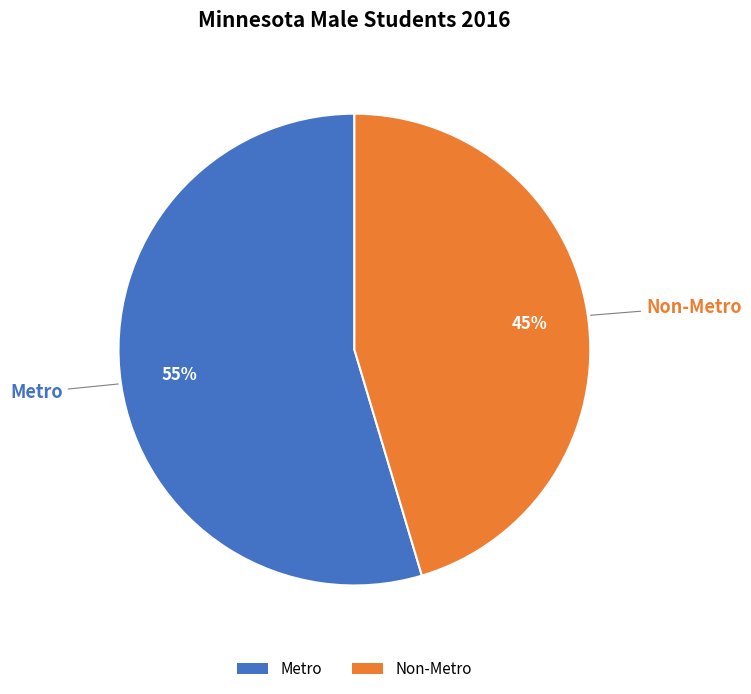

To the nearest percent, what is the average slice percentage?

50%